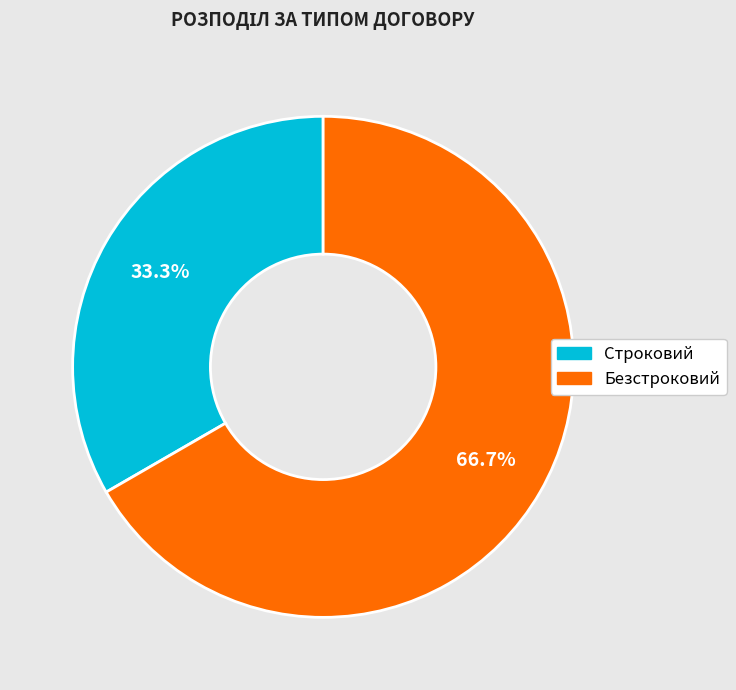

To the nearest percent, what is the difference between the Безстроковий and Строковий slice percentages?

33%